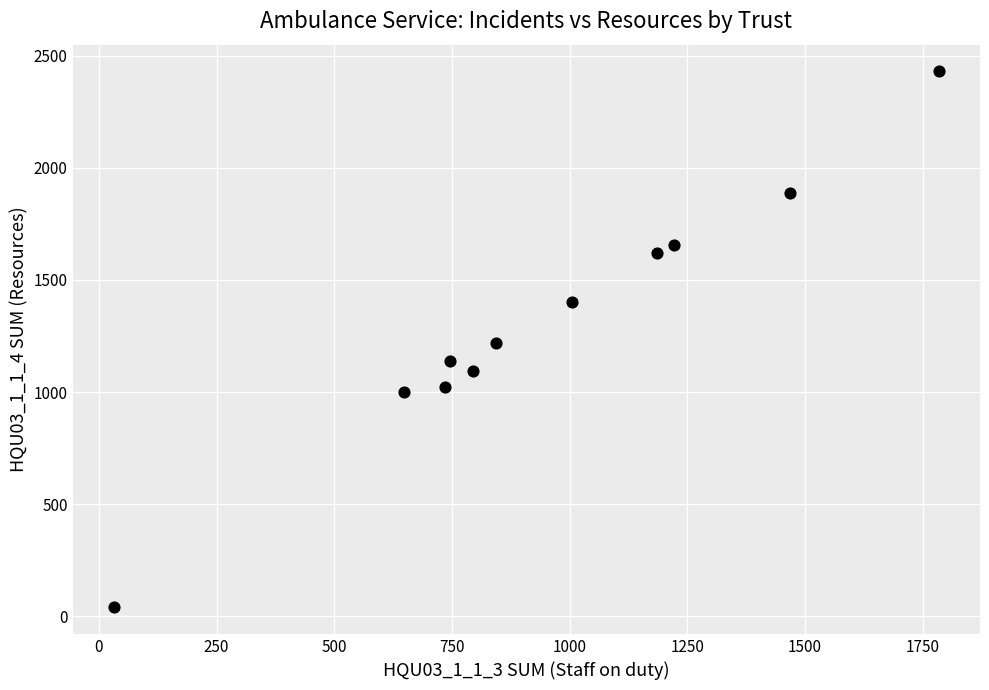

What is the range of Y values (max minus min)?

2389